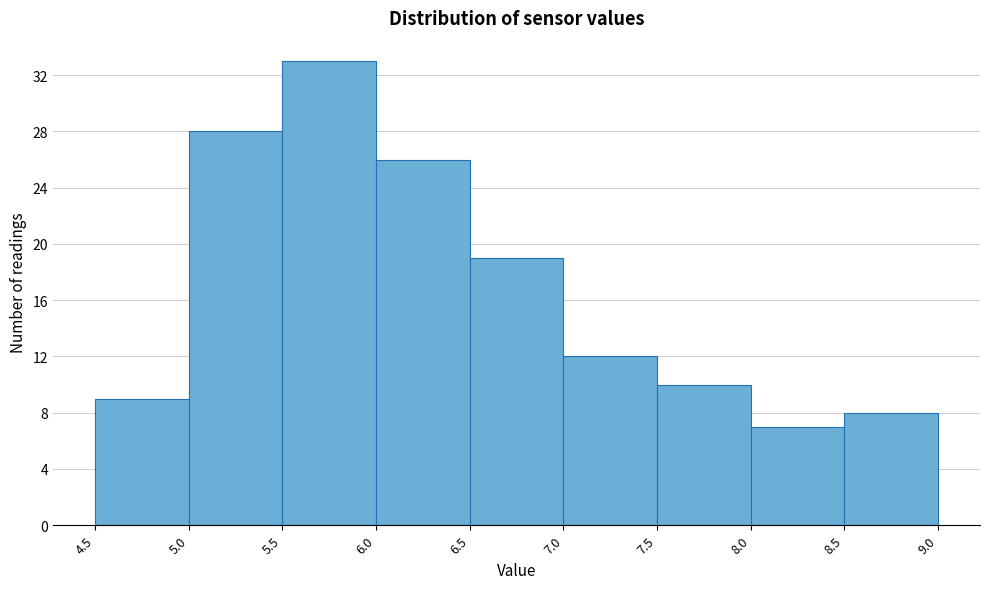

Reading left to right, list every bar in this chart as the range it spans on the x-axis followed by its height. The values are not printed on the chart, so give them approximately, as read against the axis.

4.5 to 5.0: 9
5.0 to 5.5: 28
5.5 to 6.0: 33
6.0 to 6.5: 26
6.5 to 7.0: 19
7.0 to 7.5: 12
7.5 to 8.0: 10
8.0 to 8.5: 7
8.5 to 9.0: 8